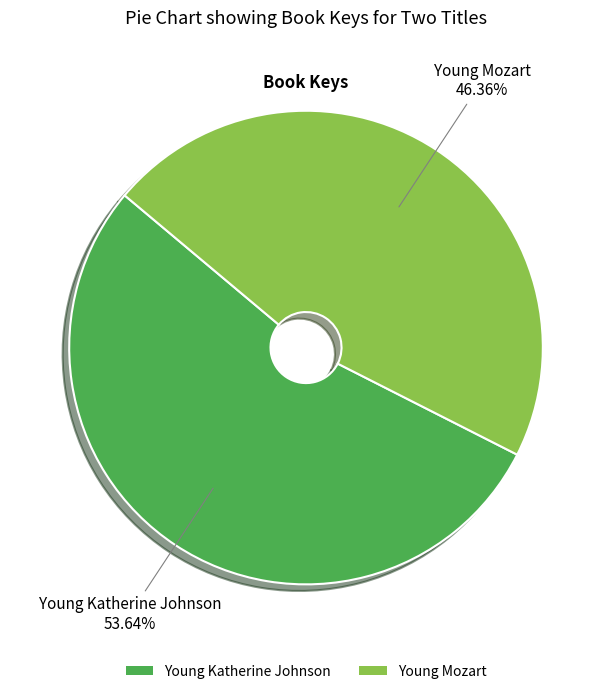

Which slice is the smallest?

Young Mozart